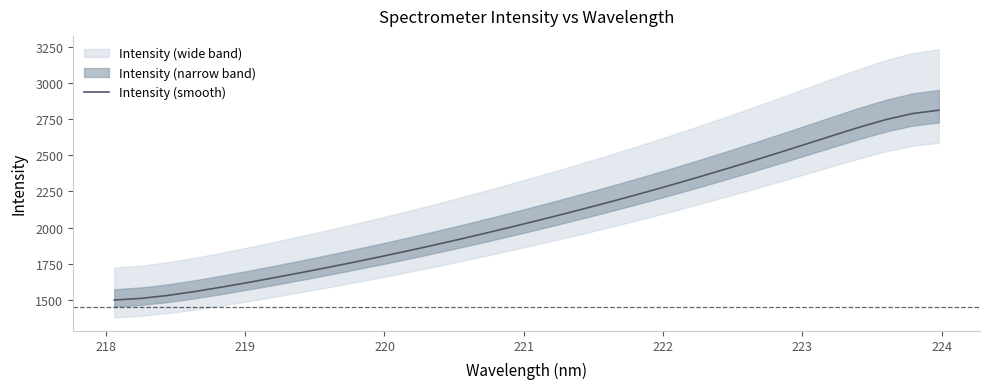

What is the maximum value for Intensity (smooth)?

2812.6